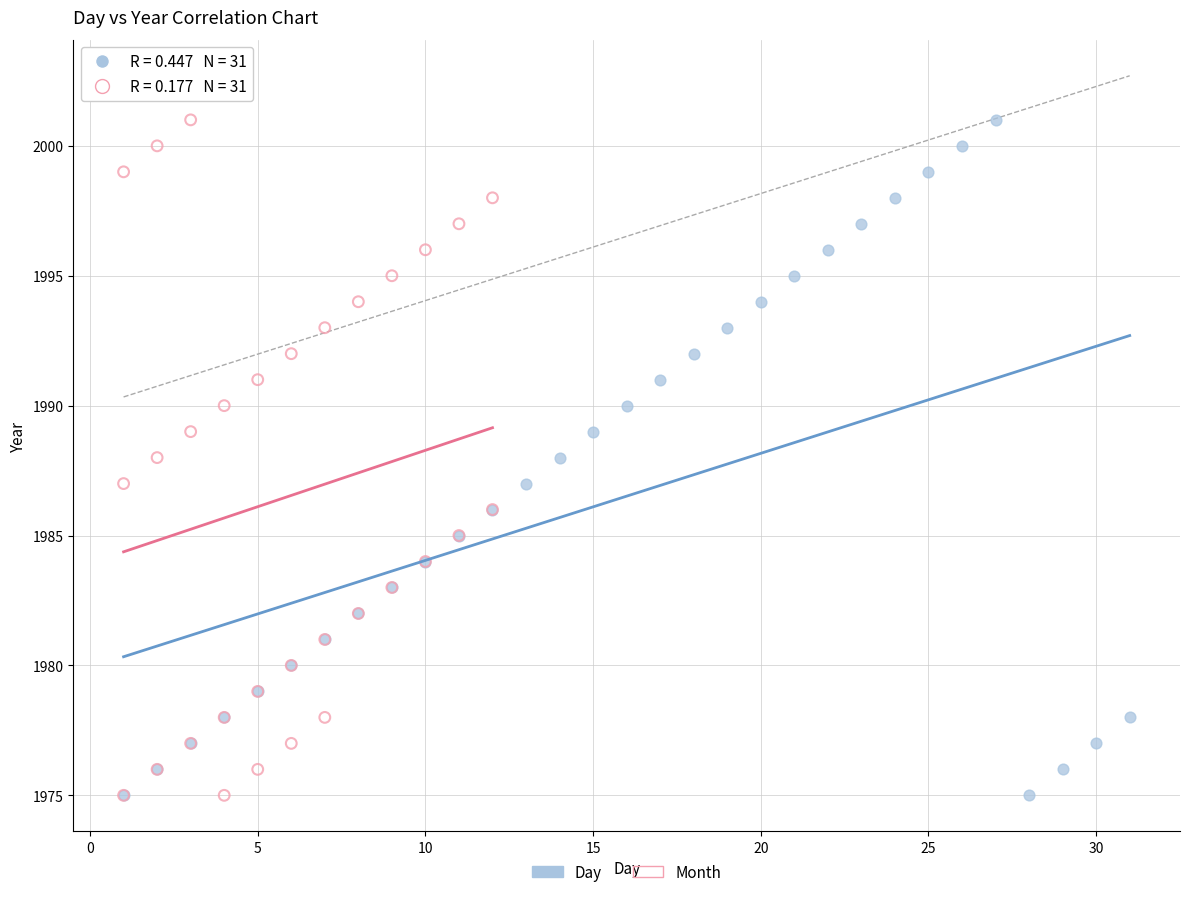

What are all the series names shown in the legend?

Day, Month